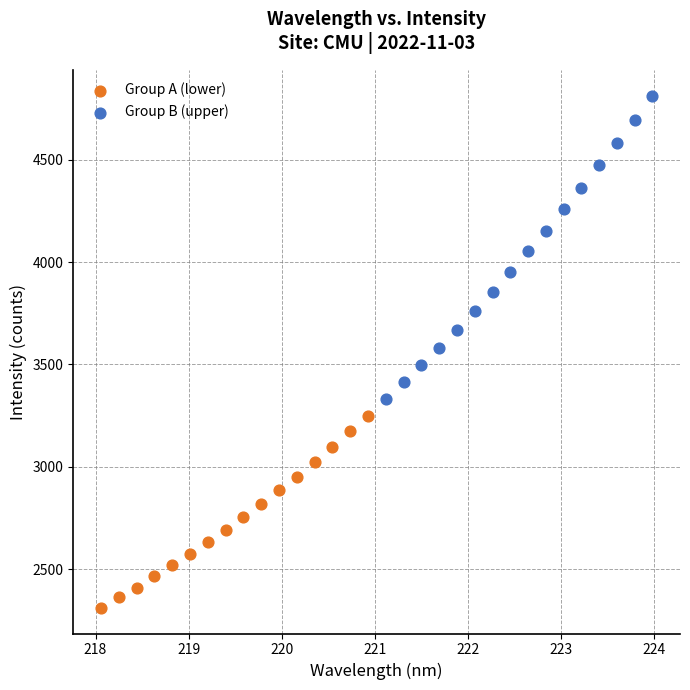

Which series has the widest spread of Y values?

Group B (upper)